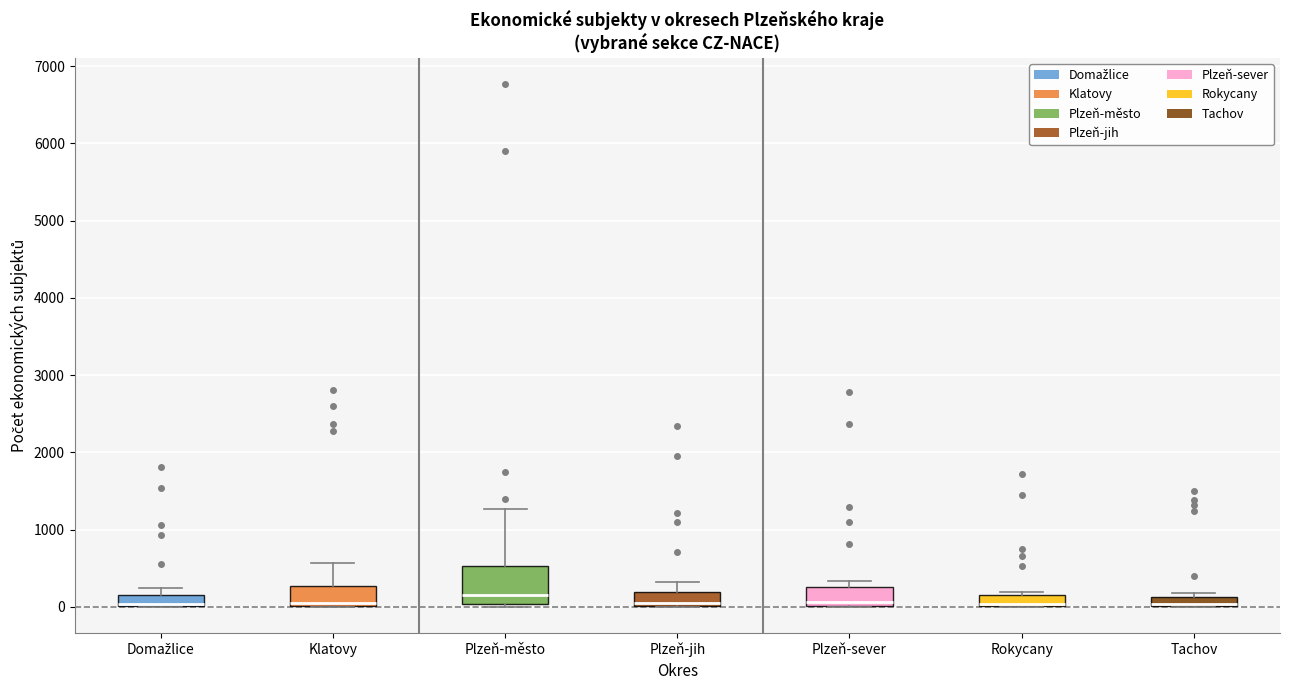

Comparing the boxes themselves (not the whiskers), which one is the tallest?

Plzeň-město